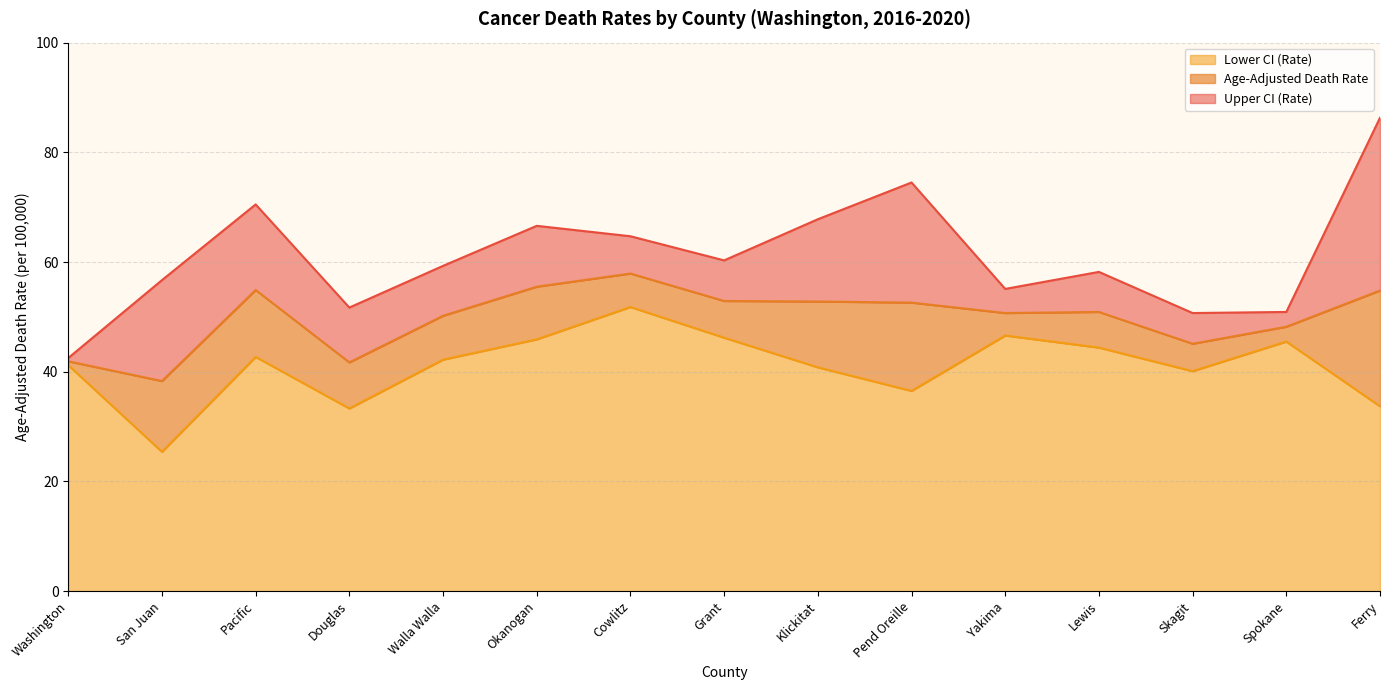

How many values in the Lower CI (Rate) series exceed 42?

8